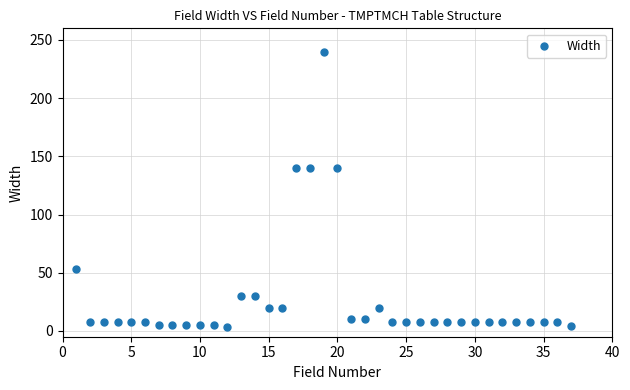

What is the range of Y values (max minus min)?

237